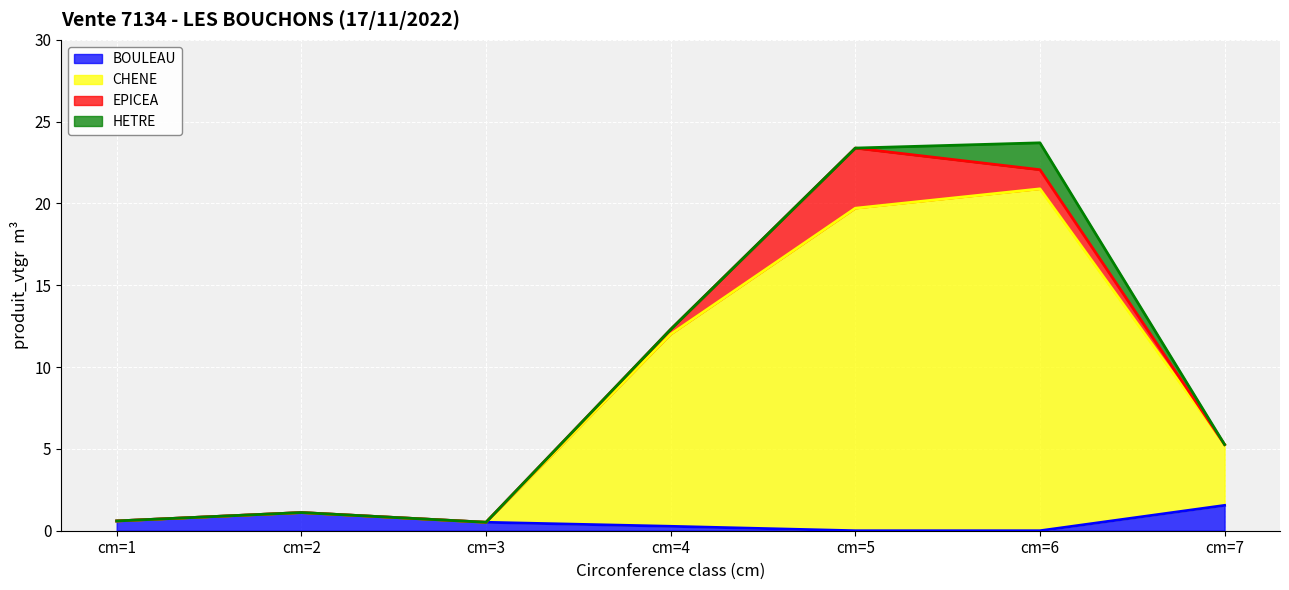

At which label is BOULEAU closest to 0?

cm=5